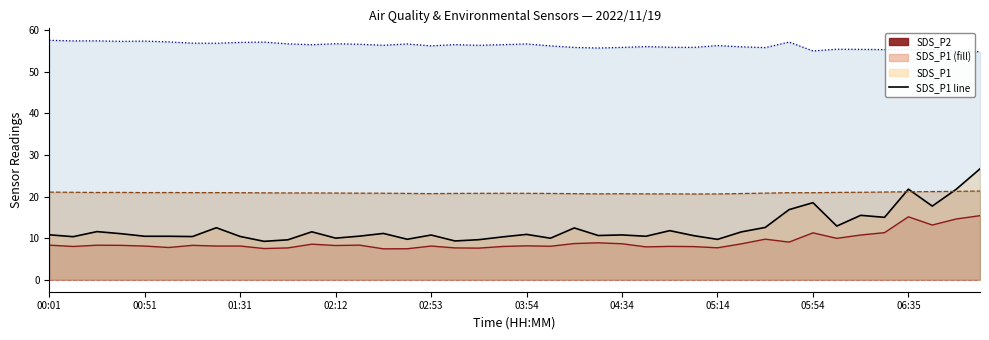

What is the label of the 20th point from the right?

03:54